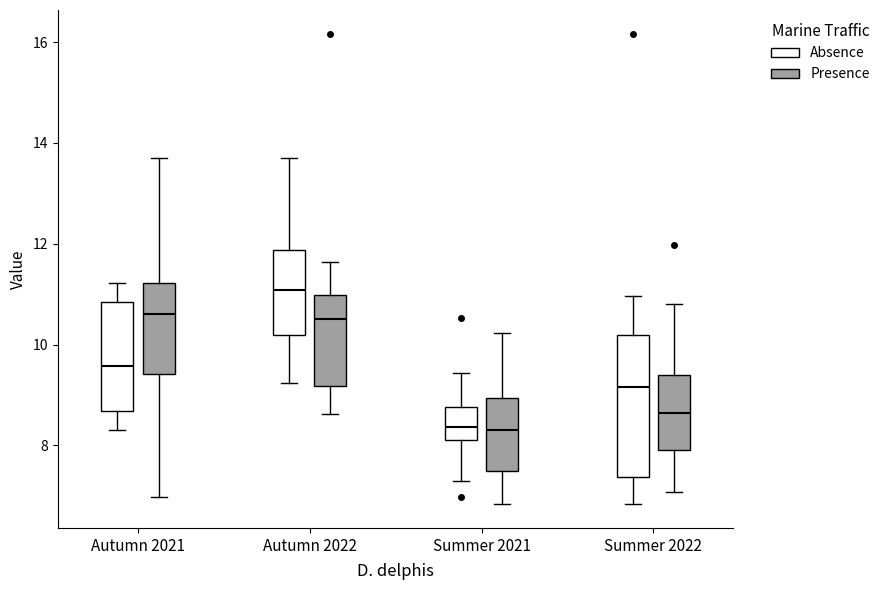

Reading left to right, transcribe this box plot: for each box, give where its median line is, the range the box spans, and where its two whiskers end, as read against the y-axis. The values are not printed on the chart, so give them approximately, as read against the axis.

Autumn 2021 (Absence): median 9.6, box 8.6 to 10.8, whiskers 8.4 to 11.2
Autumn 2021 (Presence): median 10.6, box 9.4 to 11.2, whiskers 7.0 to 13.8
Autumn 2022 (Absence): median 11.0, box 10.2 to 11.8, whiskers 9.2 to 13.8
Autumn 2022 (Presence): median 10.6, box 9.2 to 11.0, whiskers 8.6 to 11.6
Summer 2021 (Absence): median 8.4, box 8.2 to 8.8, whiskers 7.4 to 9.4
Summer 2021 (Presence): median 8.4, box 7.4 to 9.0, whiskers 6.8 to 10.2
Summer 2022 (Absence): median 9.2, box 7.4 to 10.2, whiskers 6.8 to 11.0
Summer 2022 (Presence): median 8.6, box 8.0 to 9.4, whiskers 7.0 to 10.8